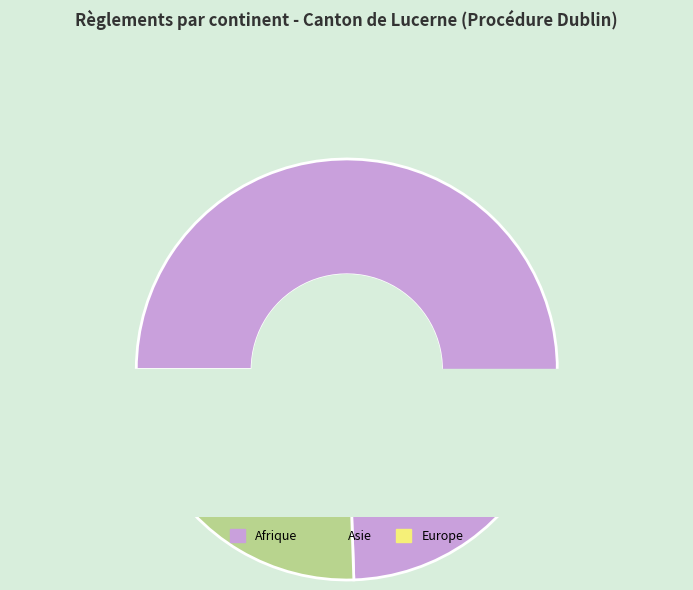

The Océanie slice represents 1% of the pie. True or false?

False